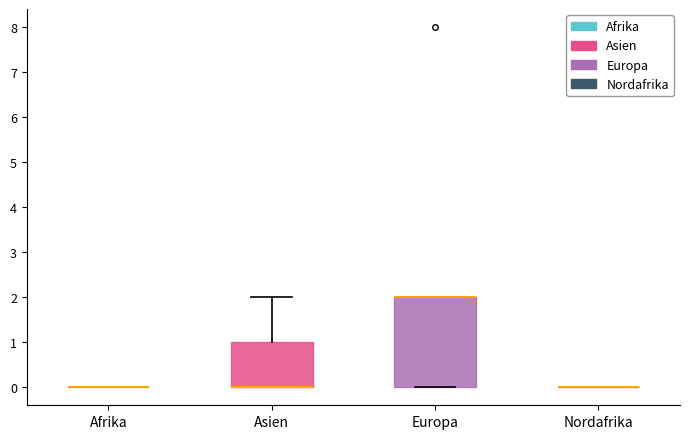

Comparing the boxes themselves (not the whiskers), which one is the tallest?

Europa